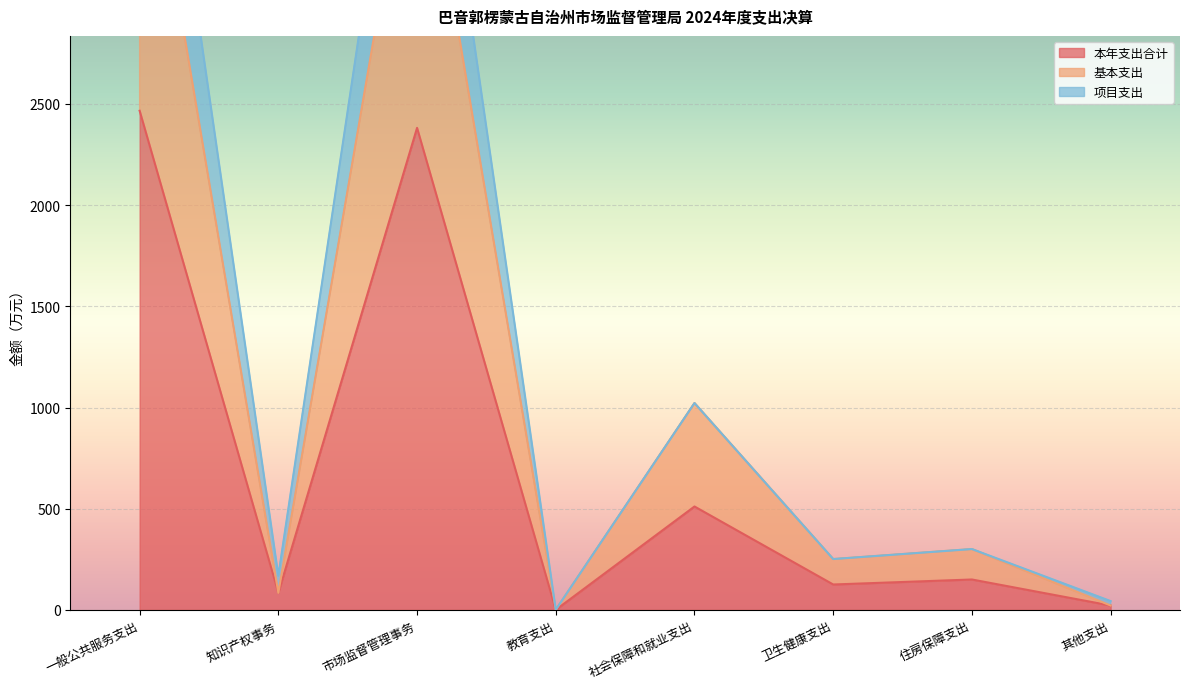

Between 市场监督管理事务 and 其他支出, which series saw the biggest shift?

项目支出